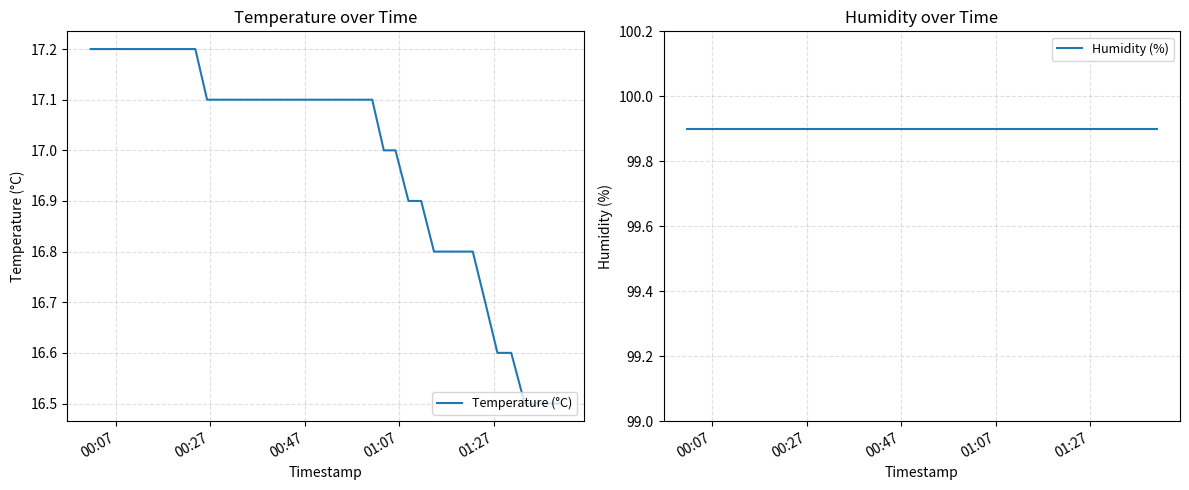

What is the highest value of the Temperature (°C) series?

17.2